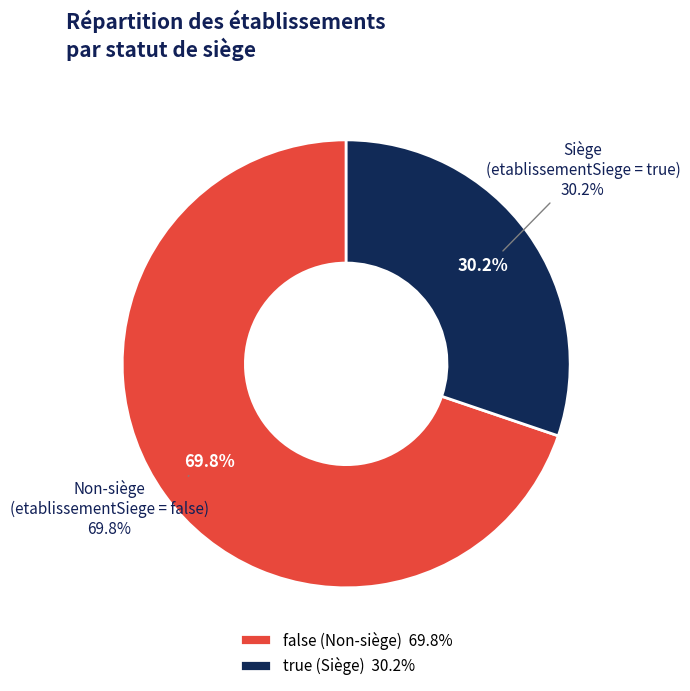

What is the total percentage of true and false?

100.0%